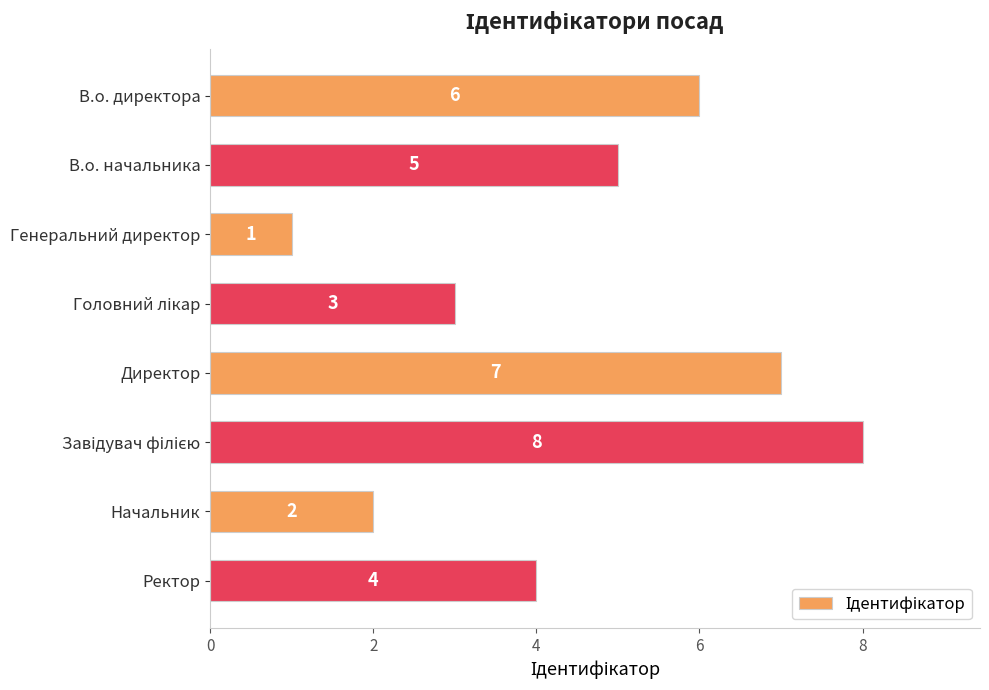

Where is the data nearest to the value 4?

Ректор